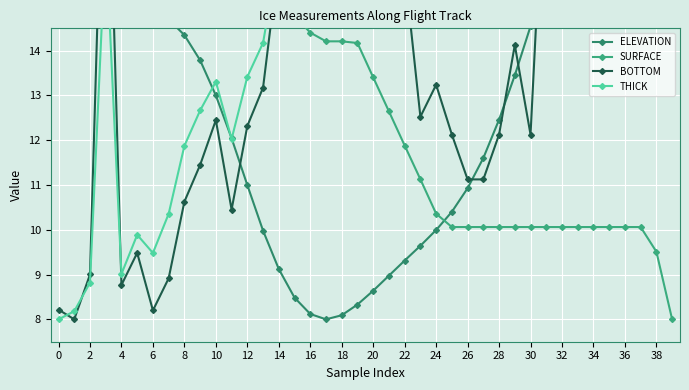

How many times do THICK and BOTTOM cross each other?

3